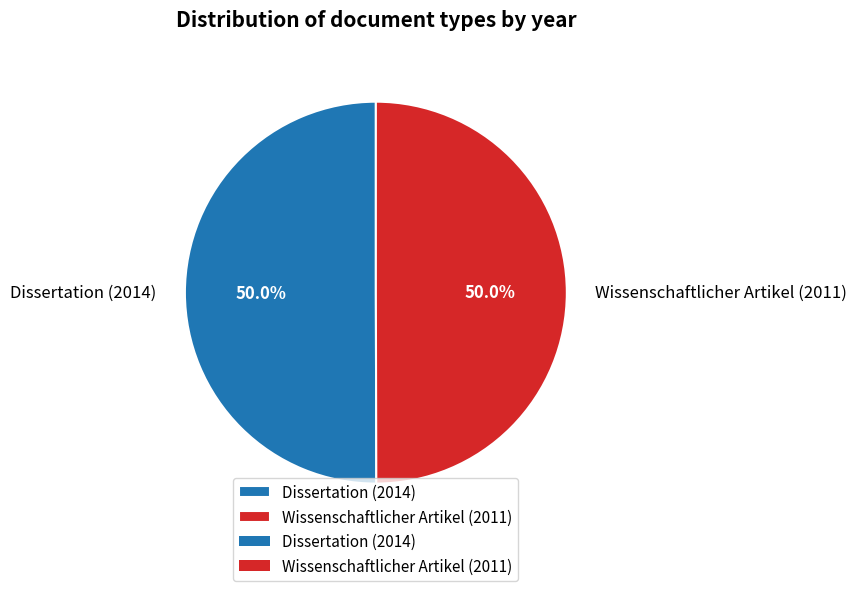

What percentage do Dissertation (2014) and Wissenschaftlicher Artikel (2011) together represent?

100.0%